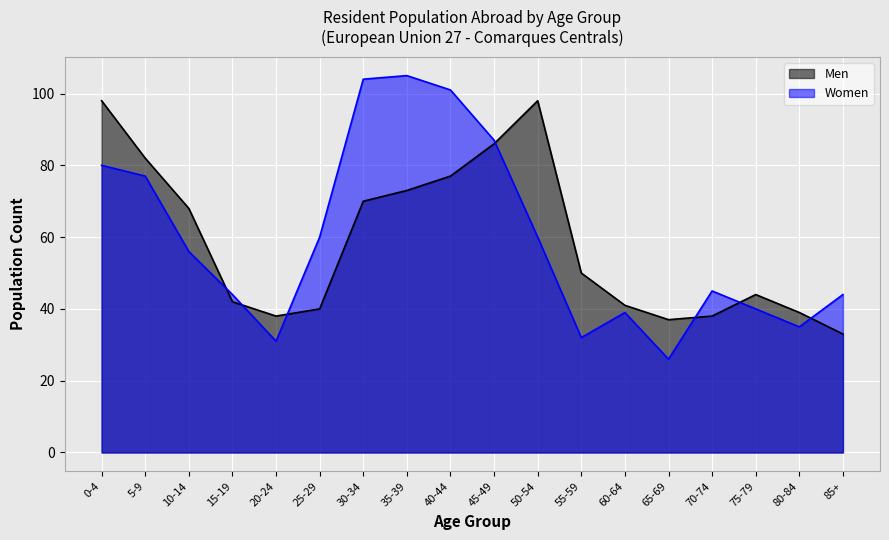

Reading right to left, list all the values displayed in this chart.

Men: 33	39	44	38	37	41	50	98	86	77	73	70	40	38	42	68	82	98
Women: 44	35	40	45	26	39	32	60	87	101	105	104	60	31	44	56	77	80